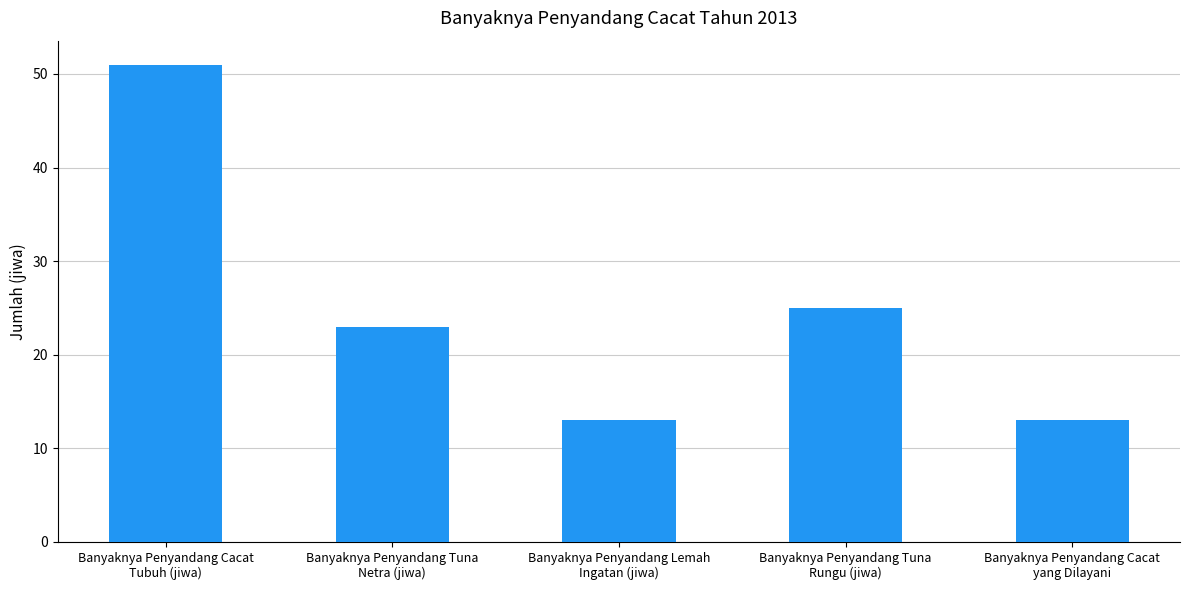

What is the difference between the maximum and minimum values?

38